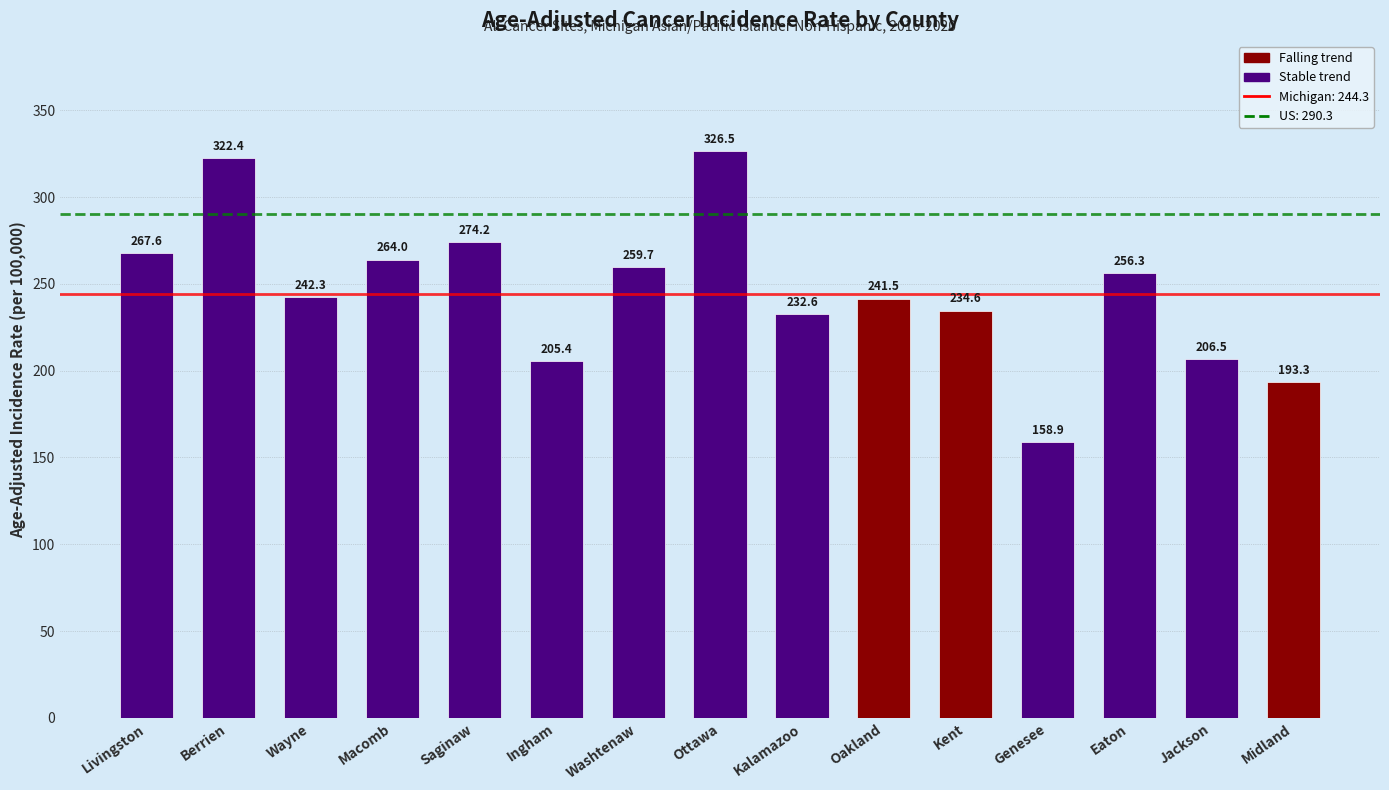

What is the maximum value shown in the chart?

326.5